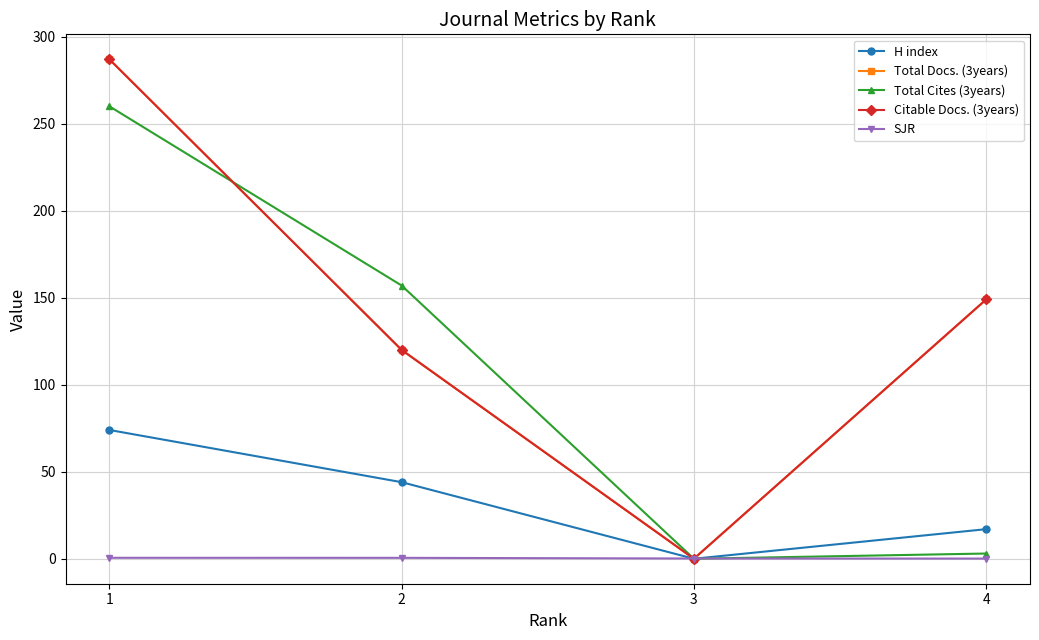

Reading right to left, transcribe all the data shown in this chart.

H index: 4=17.0	3=0.0	2=44.0	1=74.0
Total Docs. (3years): 4=149.0	3=0.0	2=120.0	1=287.0
Total Cites (3years): 4=3.0	3=0.0	2=157.0	1=260.0
Citable Docs. (3years): 4=149.0	3=0.0	2=120.0	1=287.0
SJR: 4=0.1	3=0.1	2=0.5	1=0.6